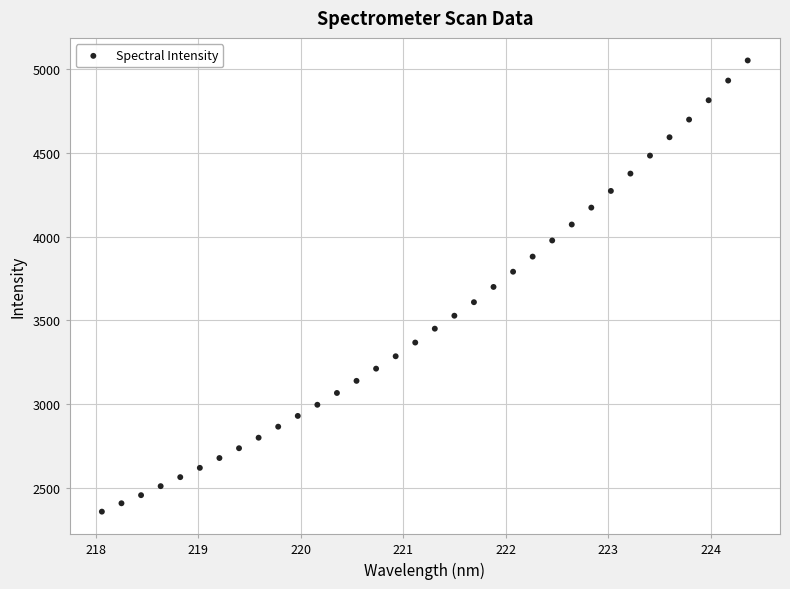

What is the range of X values (max minus min)?

6.3